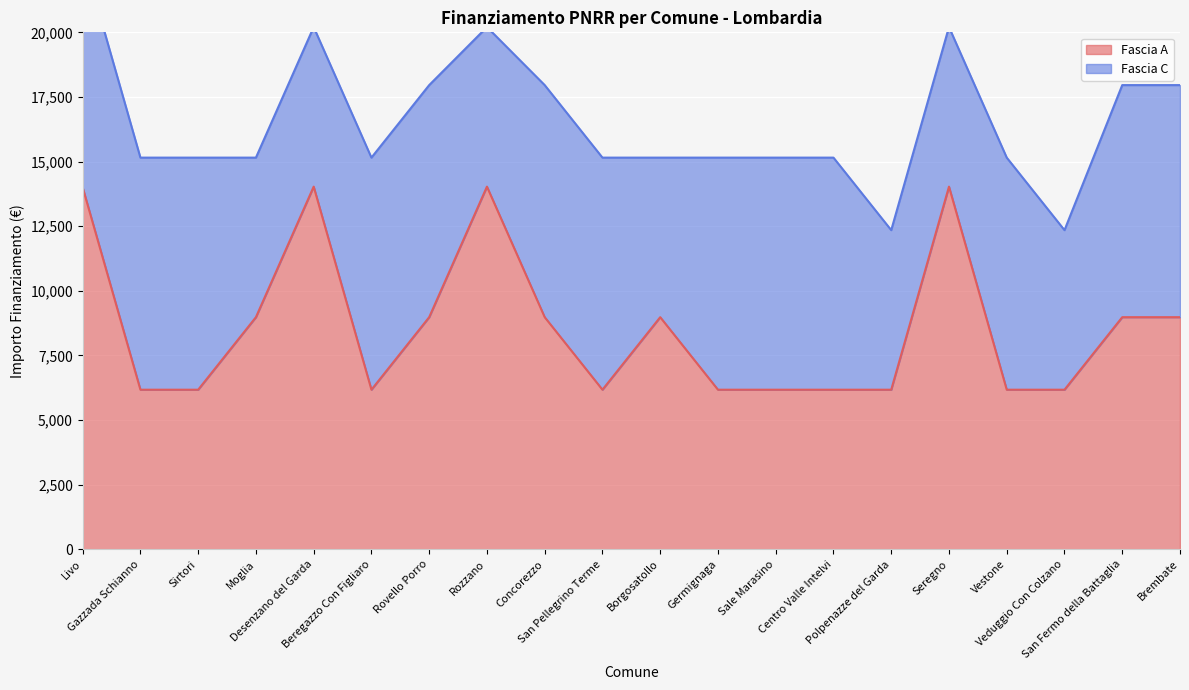

Count the number of values greater than 8979.

10